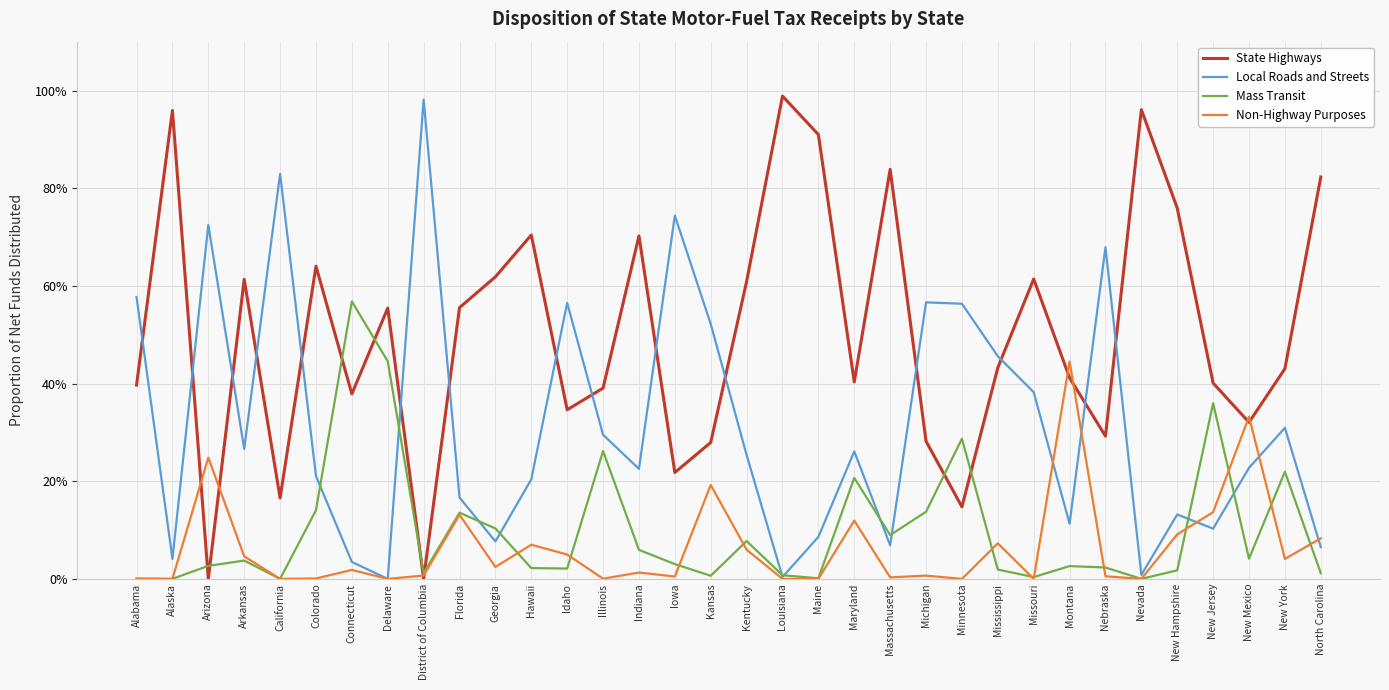

Is the value of Mass Transit at Missouri greater than the value of Local Roads and Streets at Florida?

No